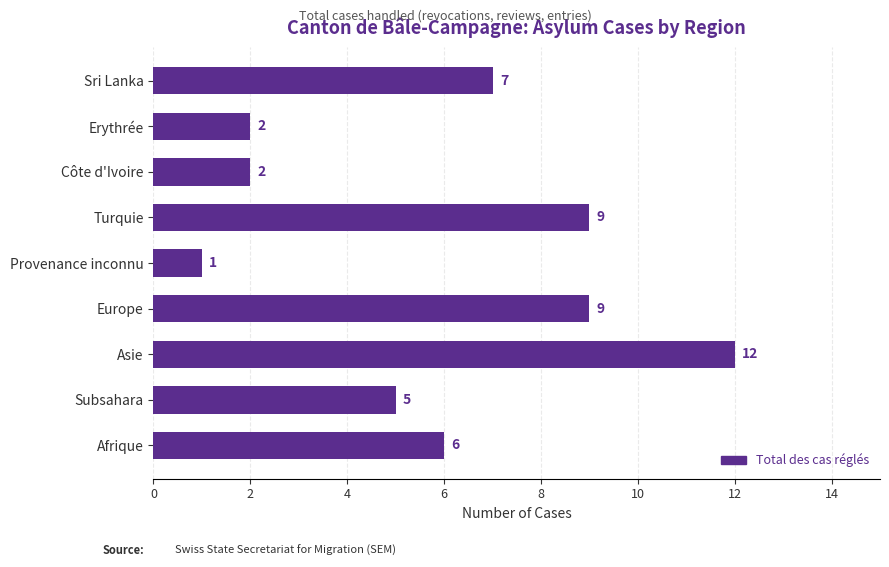

Reading bottom to top, transcribe all the data shown in this chart.

Afrique=6	Subsahara=5	Asie=12	Europe=9	Provenance inconnu=1	Turquie=9	Côte d'Ivoire=2	Erythrée=2	Sri Lanka=7